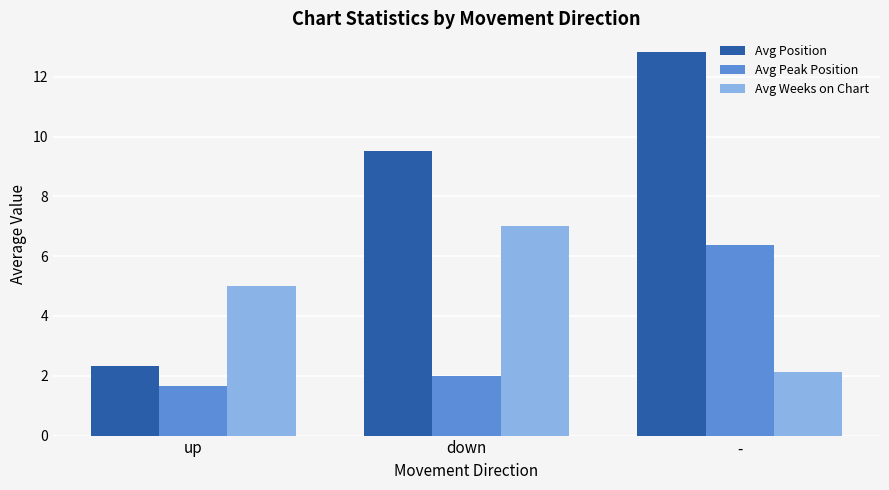

How many groups of bars are there?

3